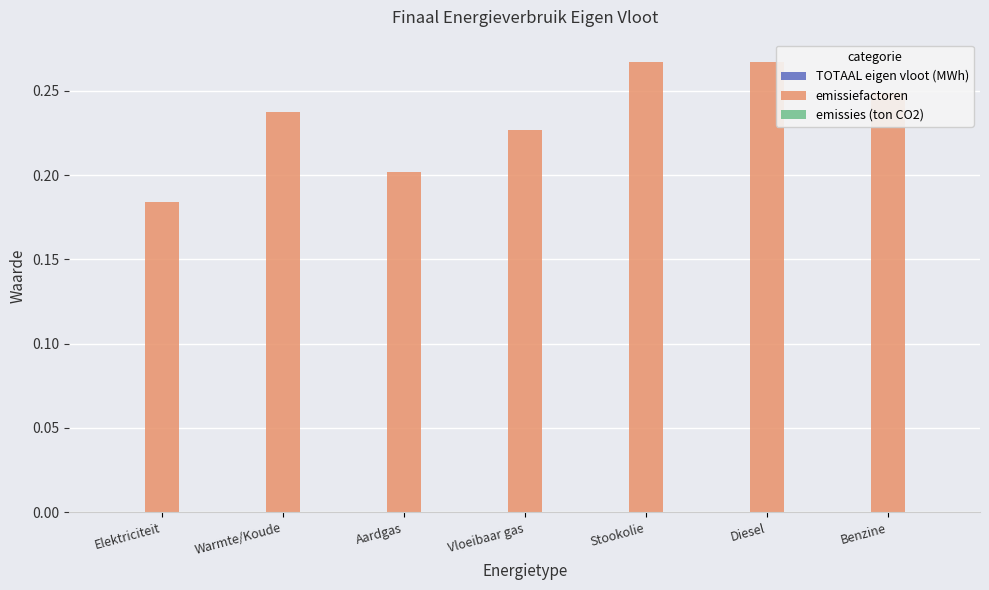

What is the label of the 7th bar from the right?

Elektriciteit